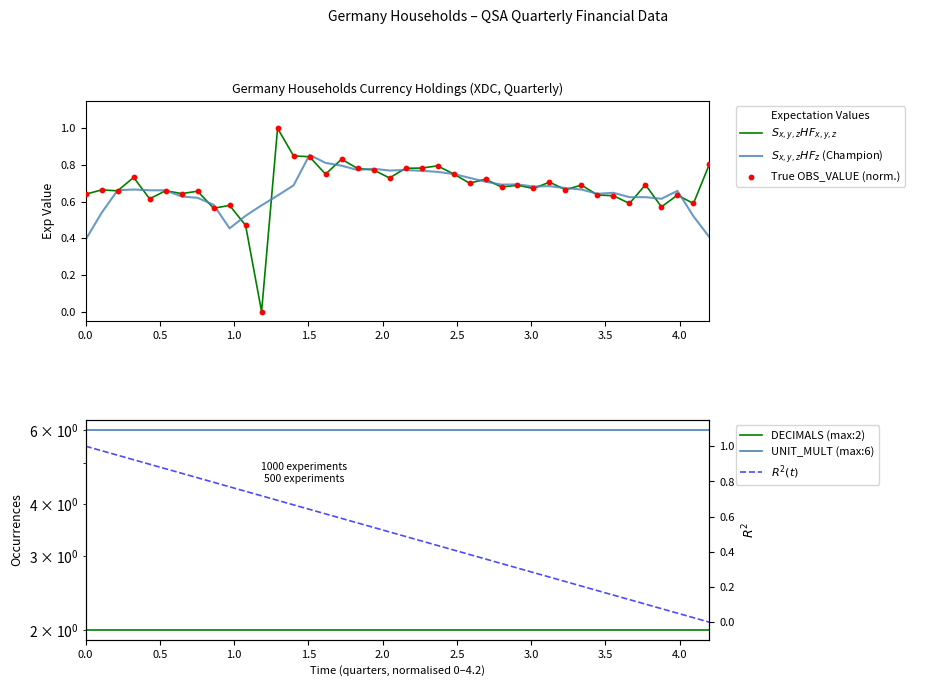

What are all the series names shown in the legend?

$S_{x,y,z}HF_{x,y,z}$, $S_{x,y,z}HF_z$ (Champion), True OBS_VALUE (norm.), DECIMALS (max:2), UNIT_MULT (max:6), $R^2(t)$